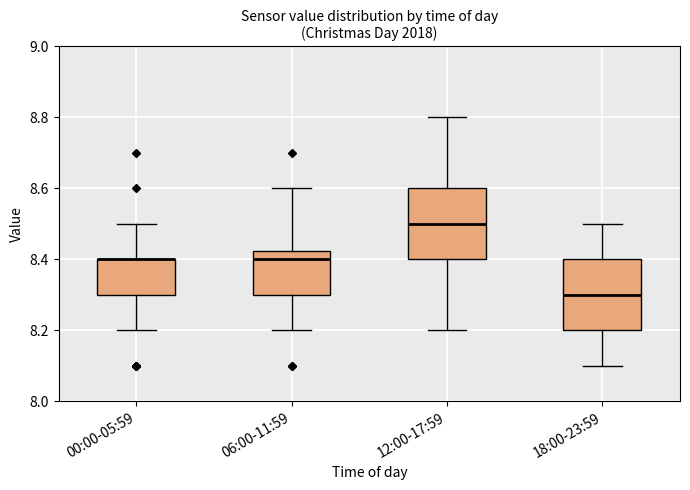

Reading left to right, transcribe this box plot: for each box, give where its median line is, the range the box spans, and where its two whiskers end, as read against the y-axis. The values are not printed on the chart, so give them approximately, as read against the axis.

00:00-05:59: median 8.40 (drawn on the box's upper edge), box 8.30 to 8.40, whiskers 8.20 to 8.50
06:00-11:59: median 8.40, box 8.30 to 8.42, whiskers 8.20 to 8.60
12:00-17:59: median 8.50, box 8.40 to 8.60, whiskers 8.20 to 8.80
18:00-23:59: median 8.30, box 8.20 to 8.40, whiskers 8.10 to 8.50